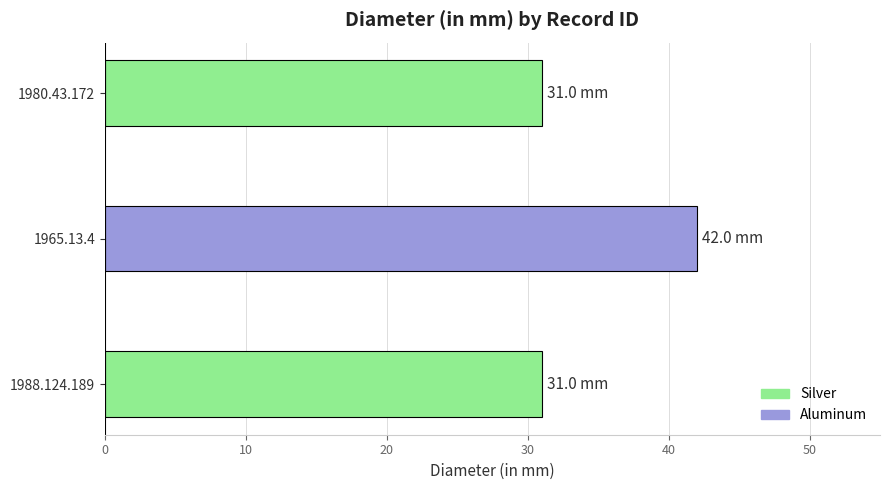

What is the minimum value shown in the chart?

31